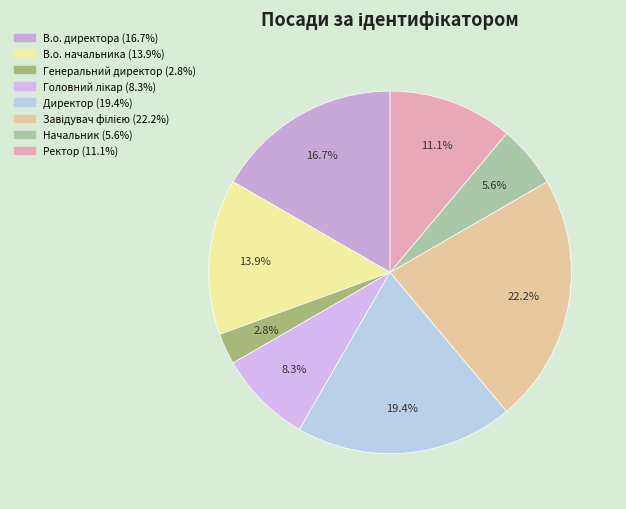

Does Генеральний директор account for over 50% of the chart?

No